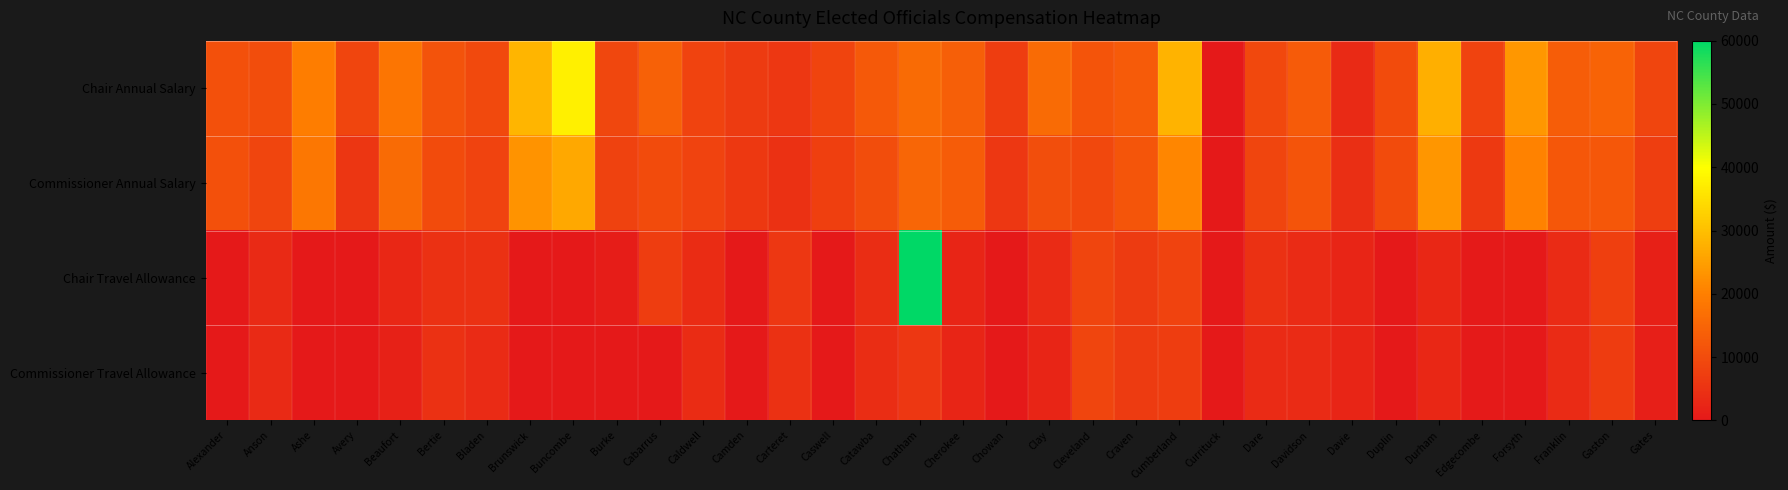

Between Bladen and Forsyth, which series saw the biggest shift?

Chair Annual Salary